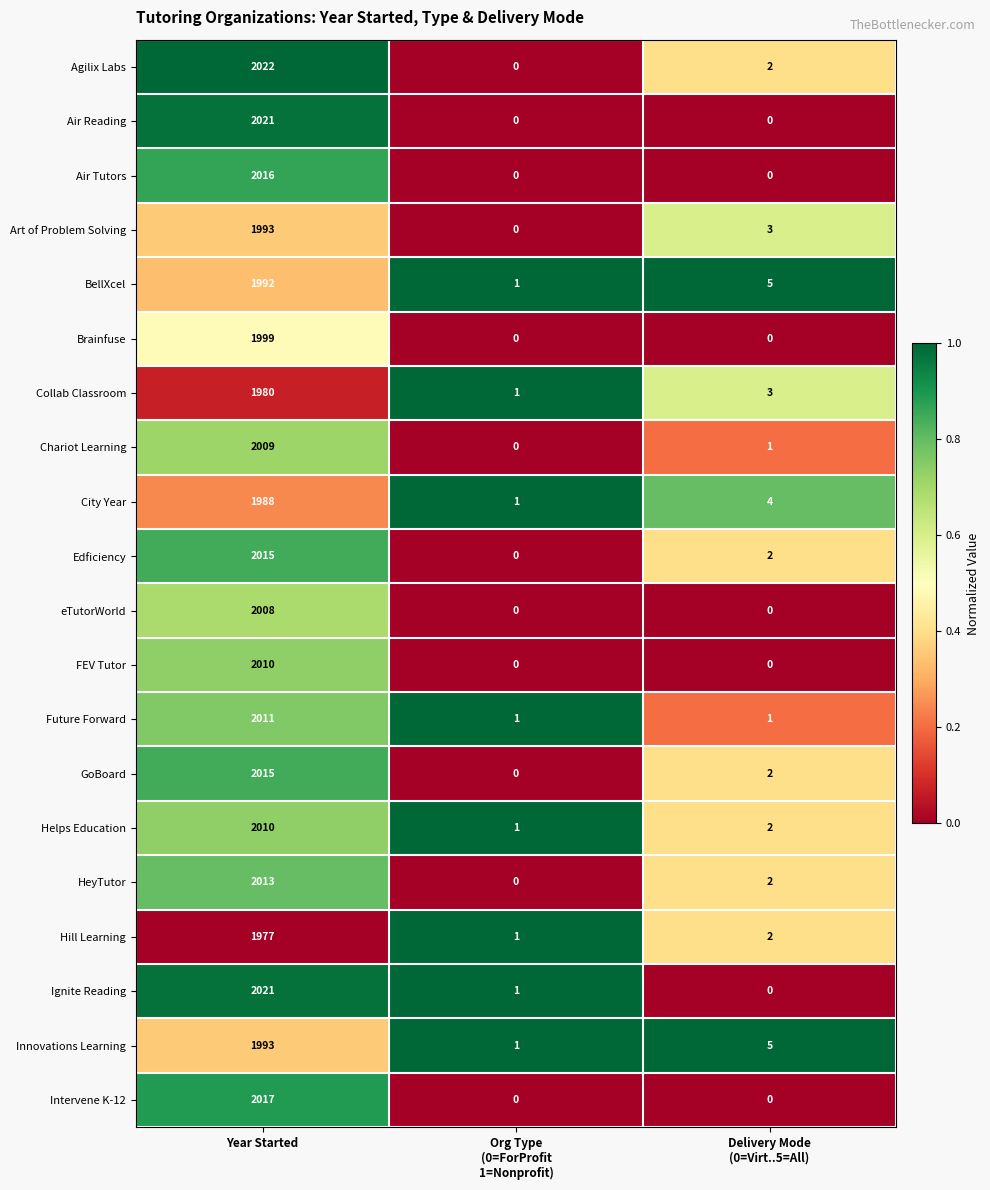

Where does the BellXcel series first go above 5?

Year Started